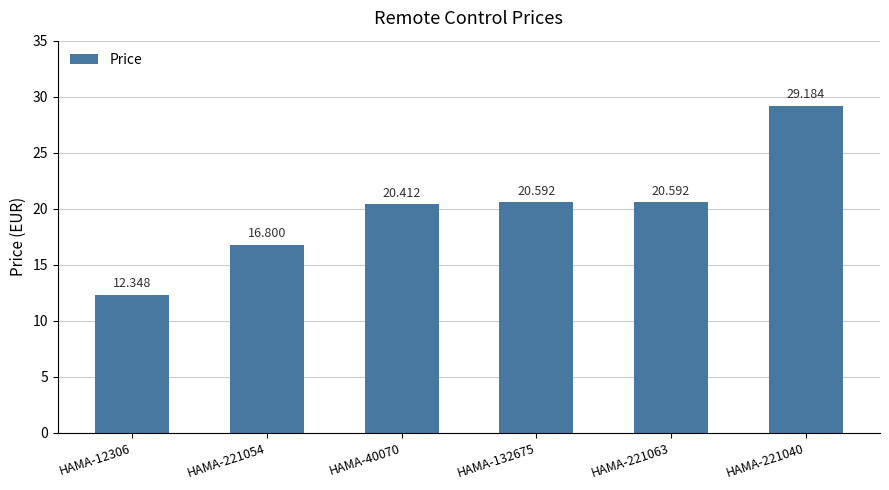

What is the sum of all values?

119.9